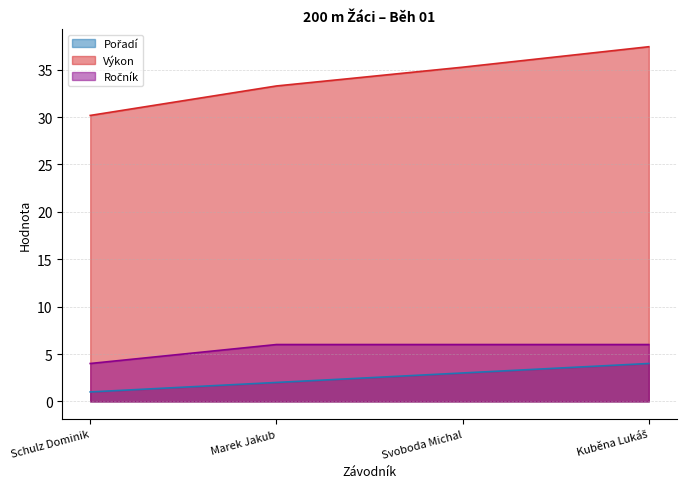

What is the label of the 3rd point from the left?

Svoboda Michal